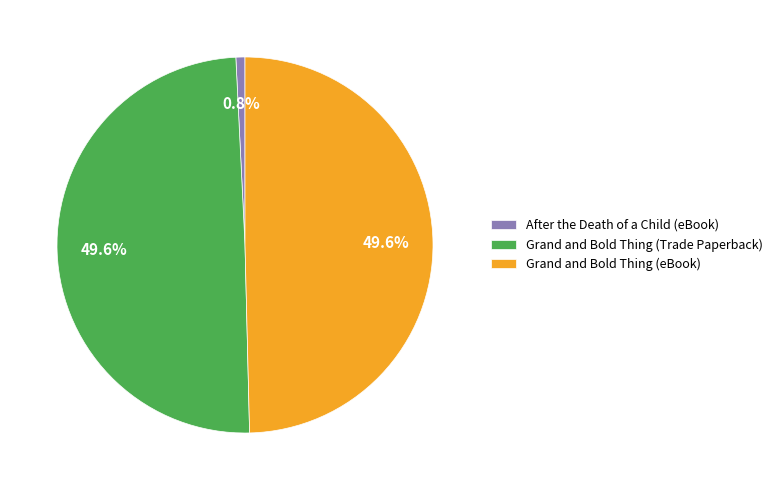

Which category has the smallest portion of the pie?

After the Death of a Child (eBook)